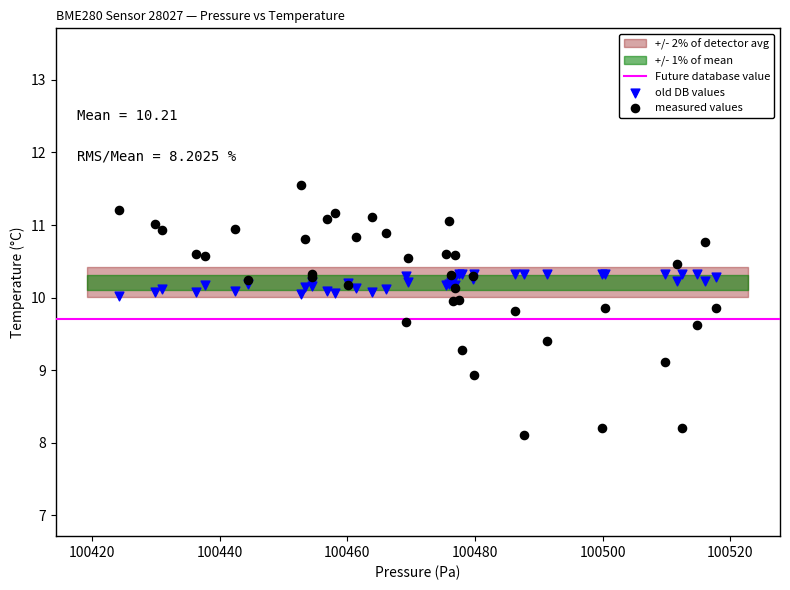

Which series reaches the minimum Y coordinate?

measured values